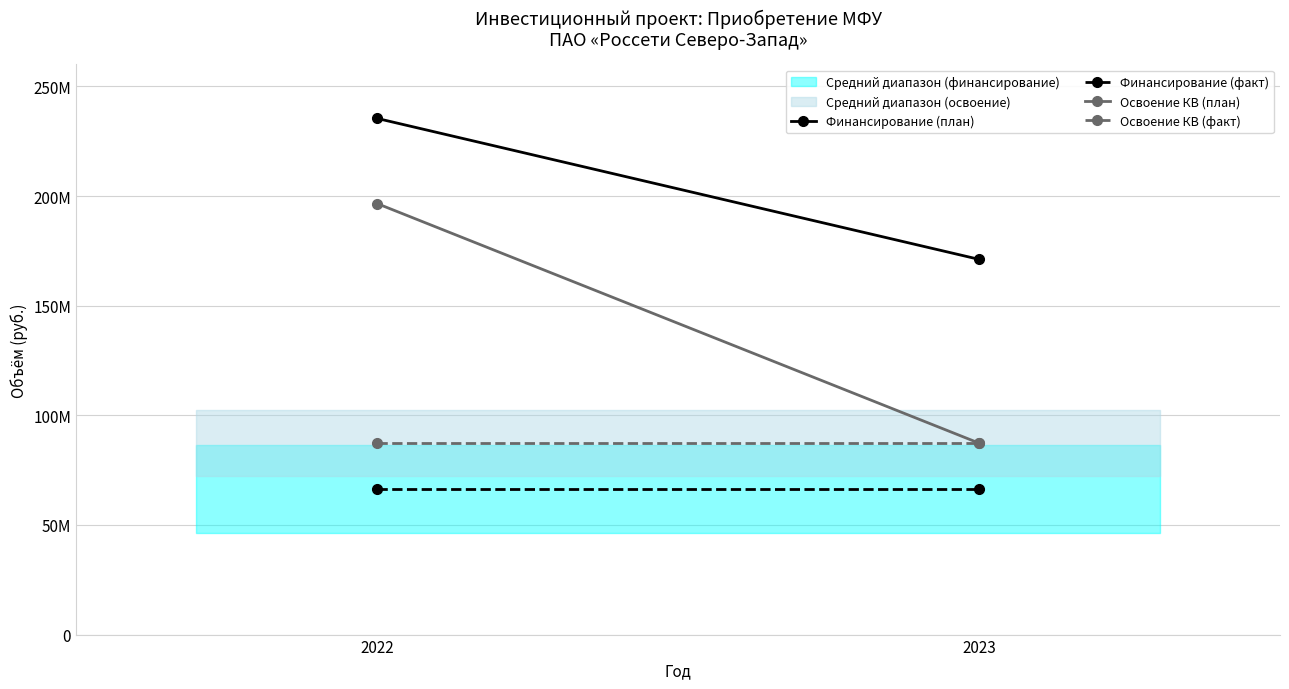

Reading left to right, list all the values displayed in this chart.

Финансирование (план): 235425071	171133044
Финансирование (факт): 66351000	66351000
Освоение КВ (план): 196593083	87318370
Освоение КВ (факт): 87318370	87318370